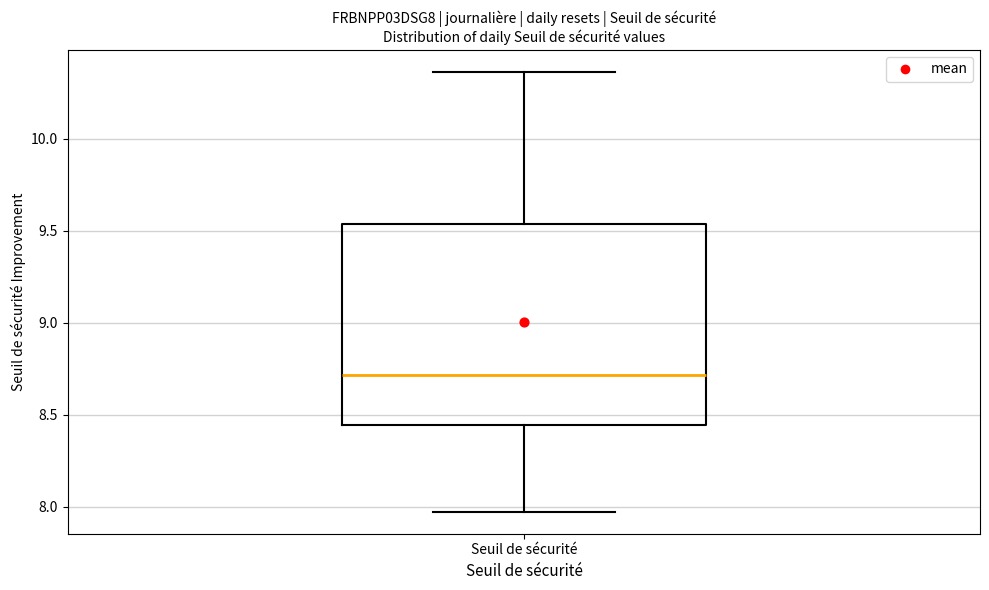

Where does the upper whisker of the box for Seuil de sécurité end on the y-axis? The values are not printed on the chart, so give them approximately, as read against the axis.

10.35